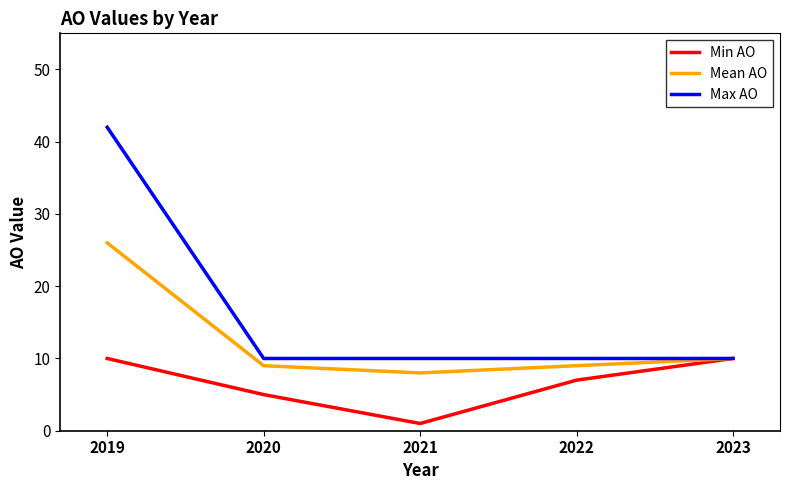

List the series in order of their overall mean, lowest first.

Min AO, Mean AO, Max AO